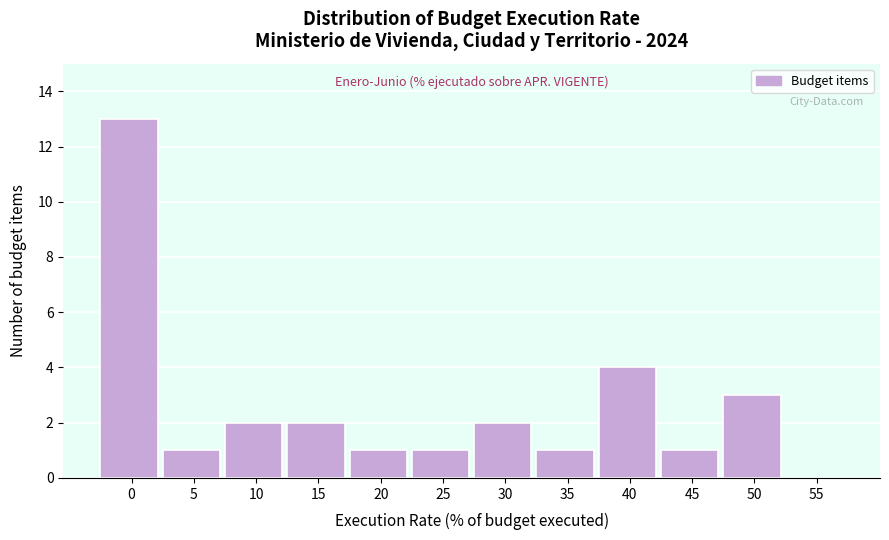

Reading right to left, what are all the values shown in this chart?

55=0	50=3	45=1	40=4	35=1	30=2	25=1	20=1	15=2	10=2	5=1	0=13